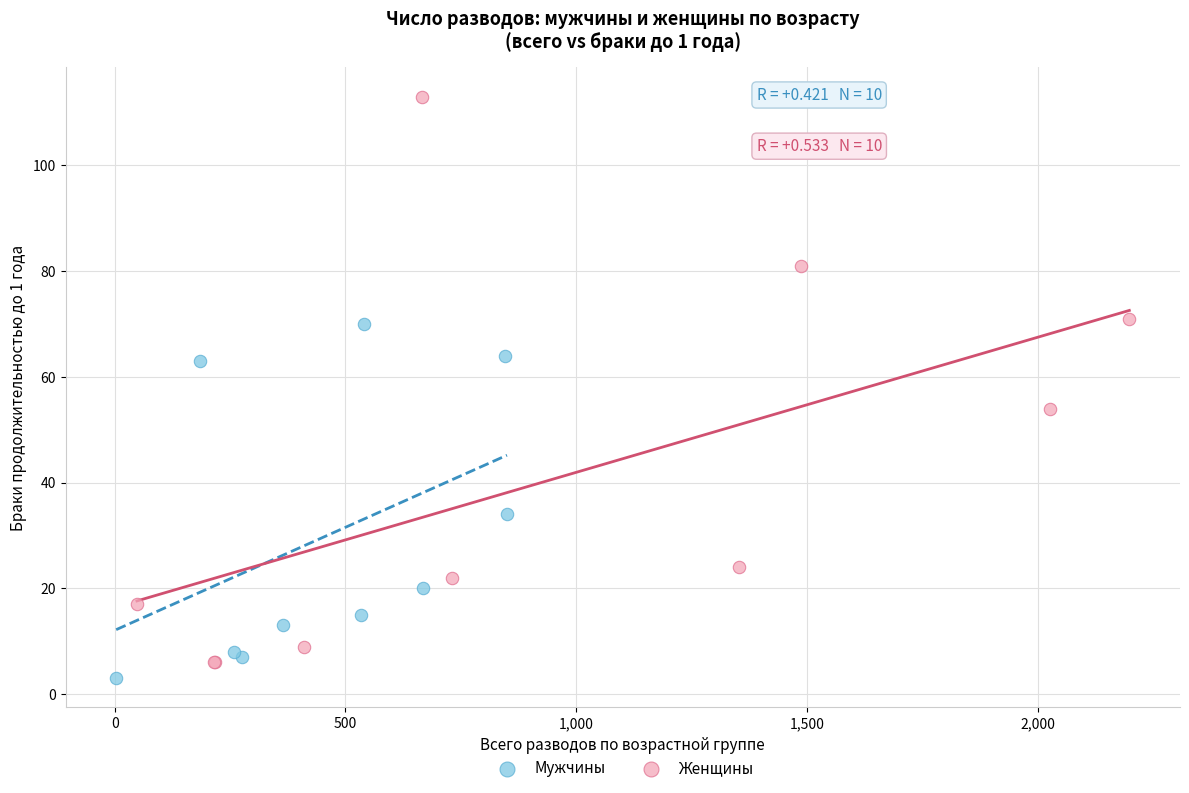

Which series reaches the minimum Y coordinate?

Мужчины